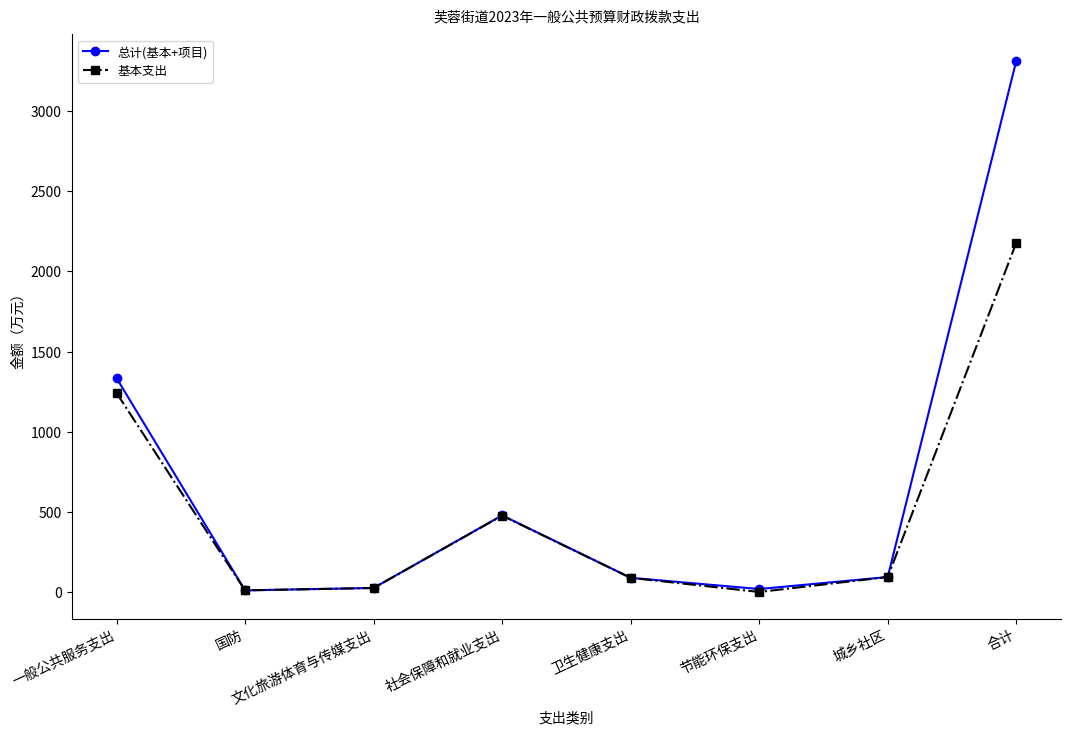

At which category is the sum across all series the highest?

合计